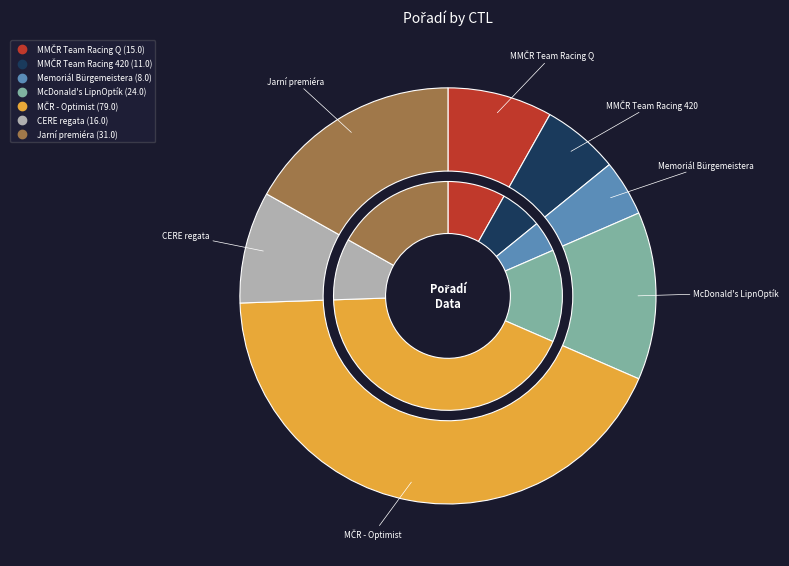

Does 181331 represent more than half of the total?

No